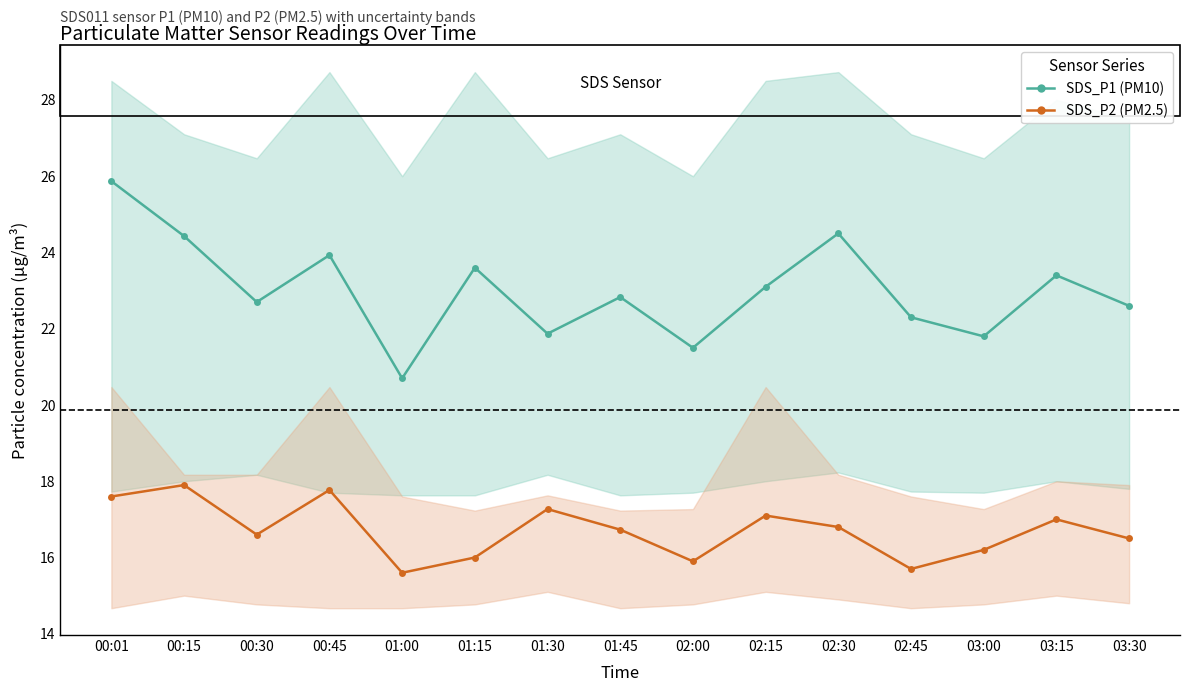

Read the SDS_P1 (PM10) value at 01:45.

22.8